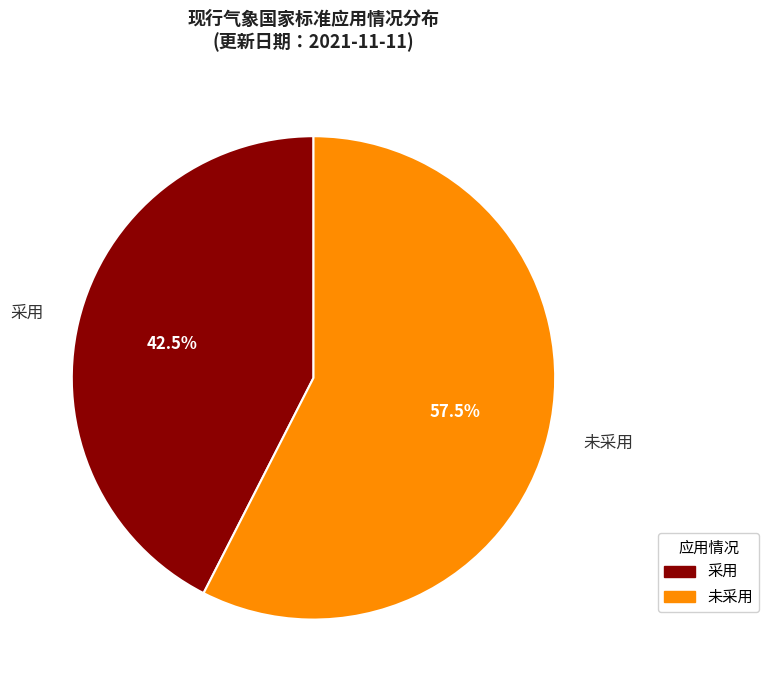

To the nearest percent, what is the combined percentage of 未采用 and 采用?

100%